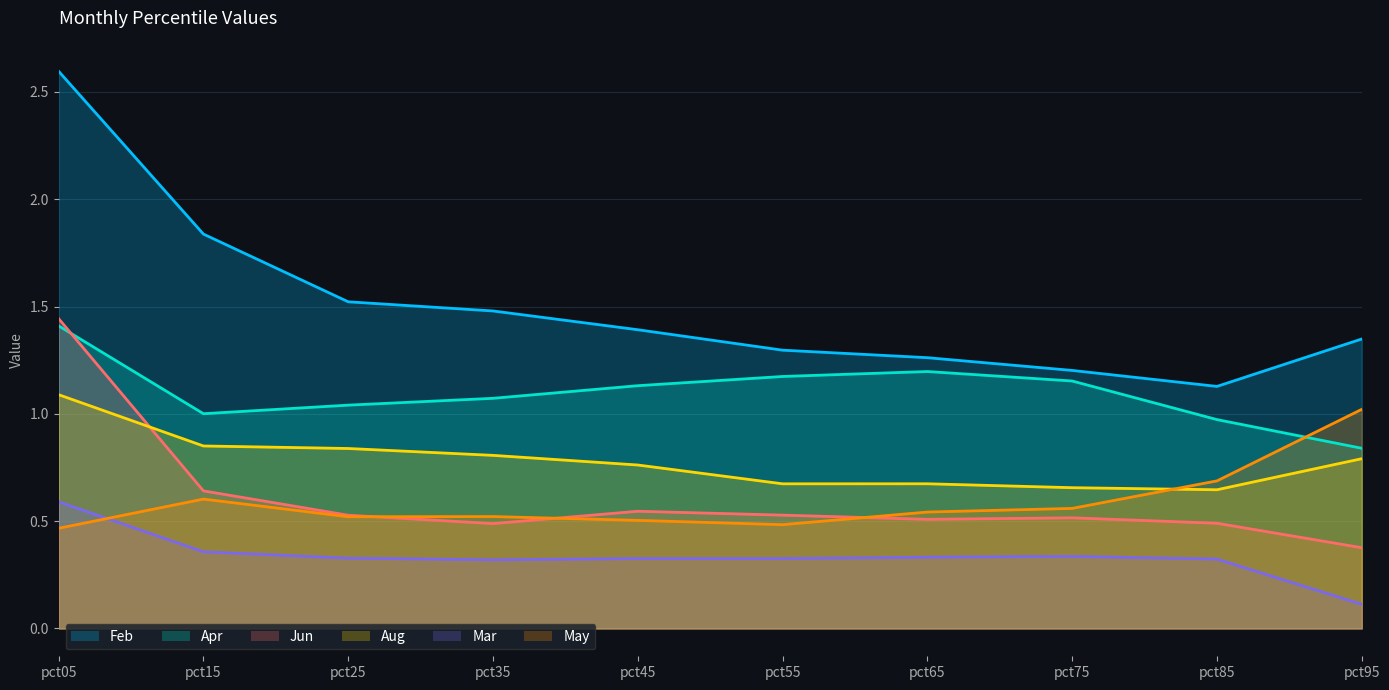

Reading left to right, extract all data points from this chart.

Feb: pct05=2.6	pct15=1.8	pct25=1.5	pct35=1.5	pct45=1.4	pct55=1.3	pct65=1.3	pct75=1.2	pct85=1.1	pct95=1.3
Apr: pct05=1.4	pct15=1.0	pct25=1.0	pct35=1.1	pct45=1.1	pct55=1.2	pct65=1.2	pct75=1.2	pct85=1.0	pct95=0.8
Jun: pct05=1.4	pct15=0.6	pct25=0.5	pct35=0.5	pct45=0.5	pct55=0.5	pct65=0.5	pct75=0.5	pct85=0.5	pct95=0.4
Aug: pct05=1.1	pct15=0.9	pct25=0.8	pct35=0.8	pct45=0.8	pct55=0.7	pct65=0.7	pct75=0.7	pct85=0.6	pct95=0.8
Mar: pct05=0.6	pct15=0.4	pct25=0.3	pct35=0.3	pct45=0.3	pct55=0.3	pct65=0.3	pct75=0.3	pct85=0.3	pct95=0.1
May: pct05=0.5	pct15=0.6	pct25=0.5	pct35=0.5	pct45=0.5	pct55=0.5	pct65=0.5	pct75=0.6	pct85=0.7	pct95=1.0